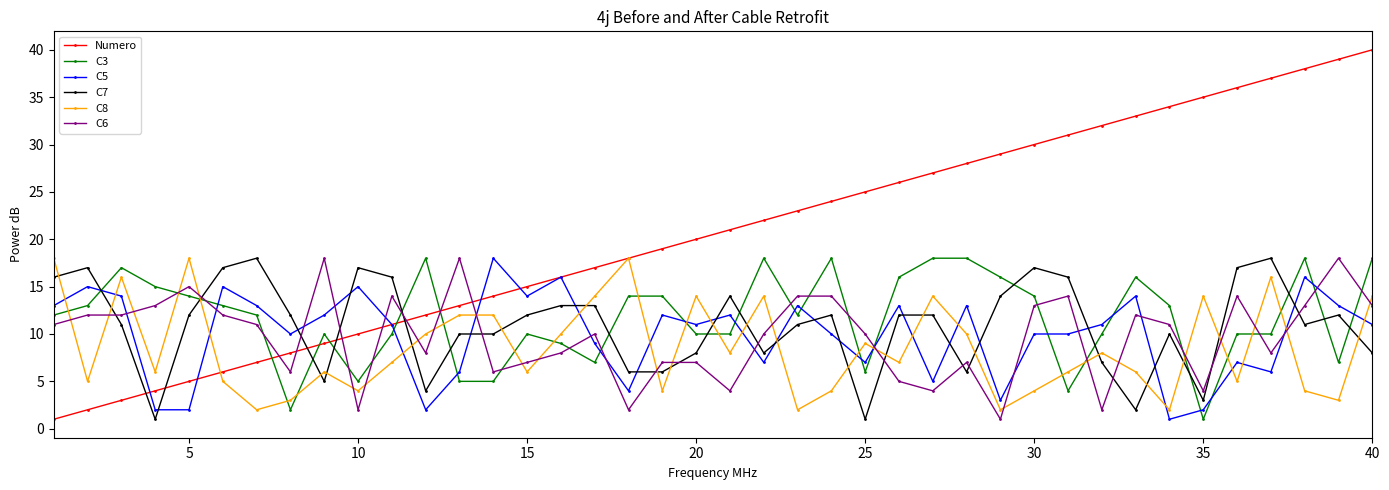

Which series has the widest spread of values?

Numero